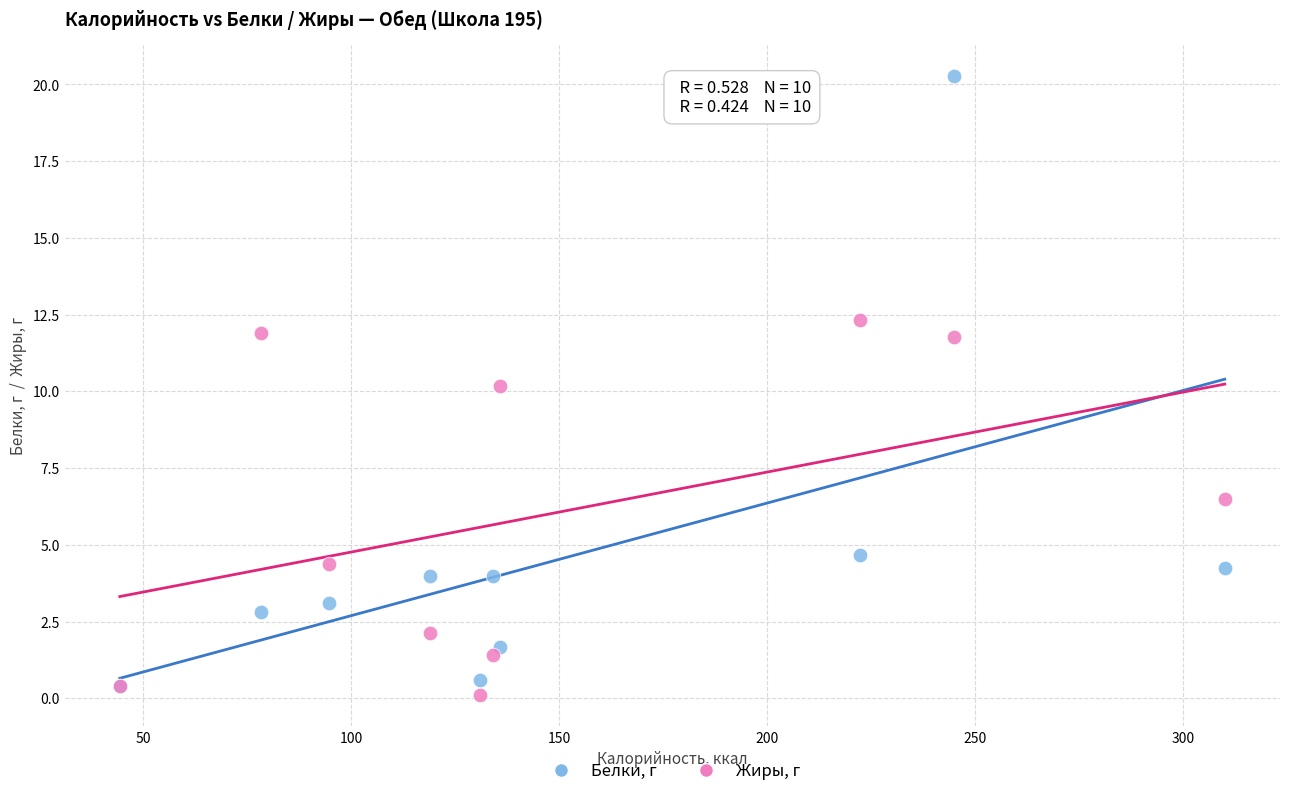

Which series reaches the maximum Y coordinate?

Белки, г